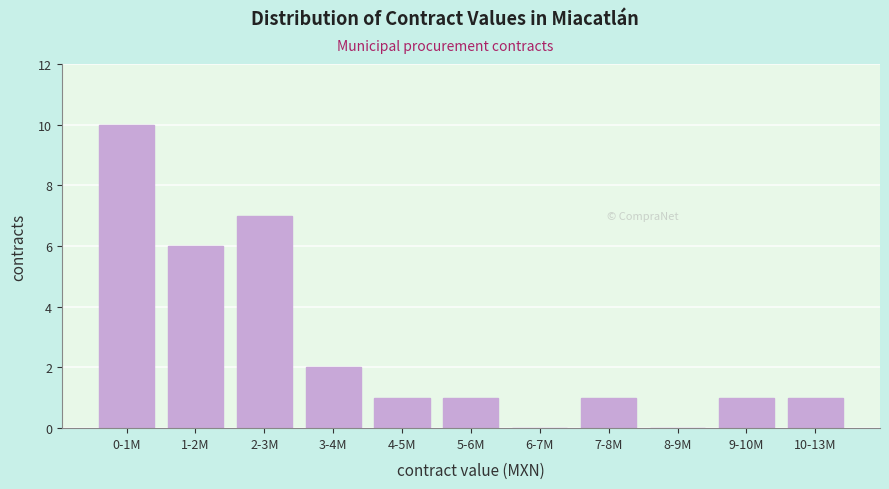

Reading left to right, list all the values displayed in this chart.

0-1M=10	1-2M=6	2-3M=7	3-4M=2	4-5M=1	5-6M=1	6-7M=0	7-8M=1	8-9M=0	9-10M=1	10-13M=1